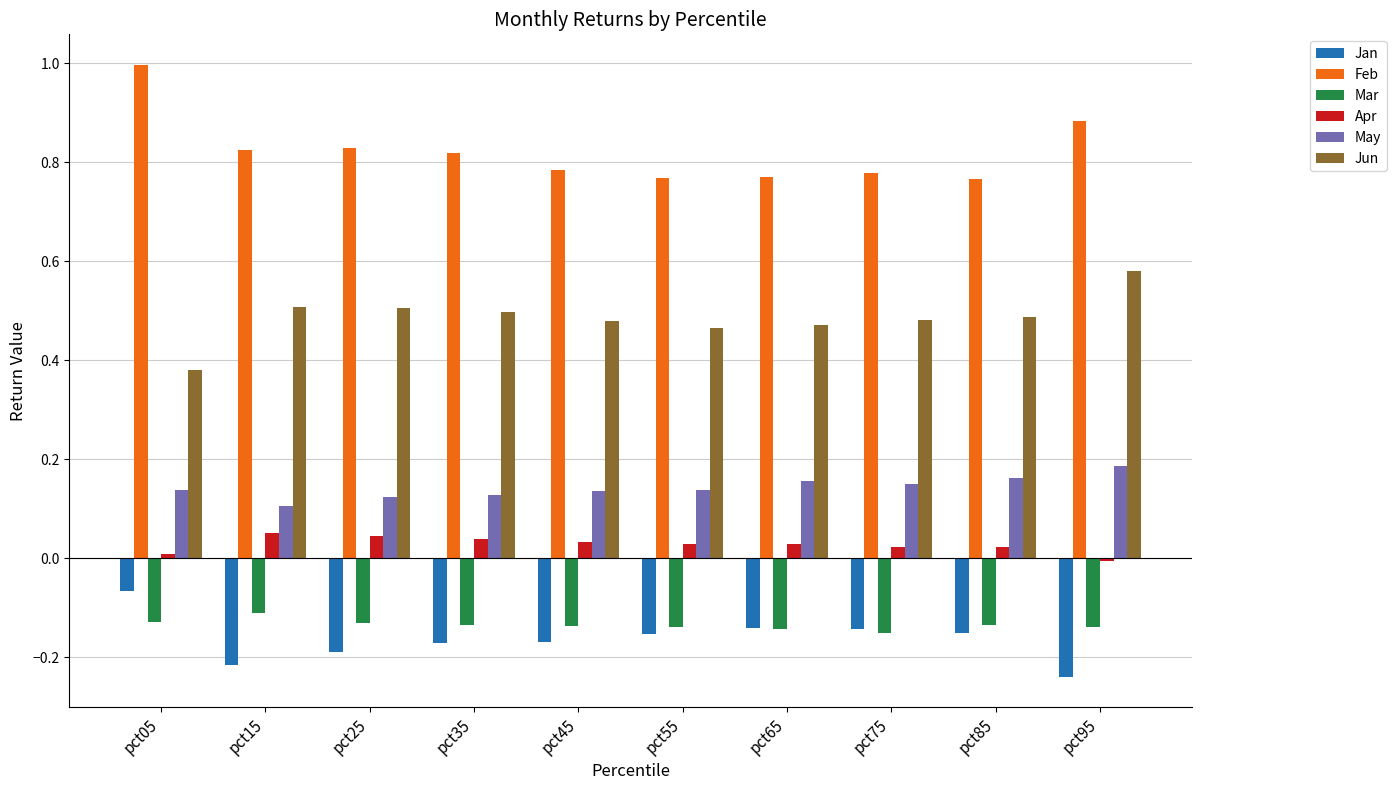

What is the total value across all series at pct25?

1.2